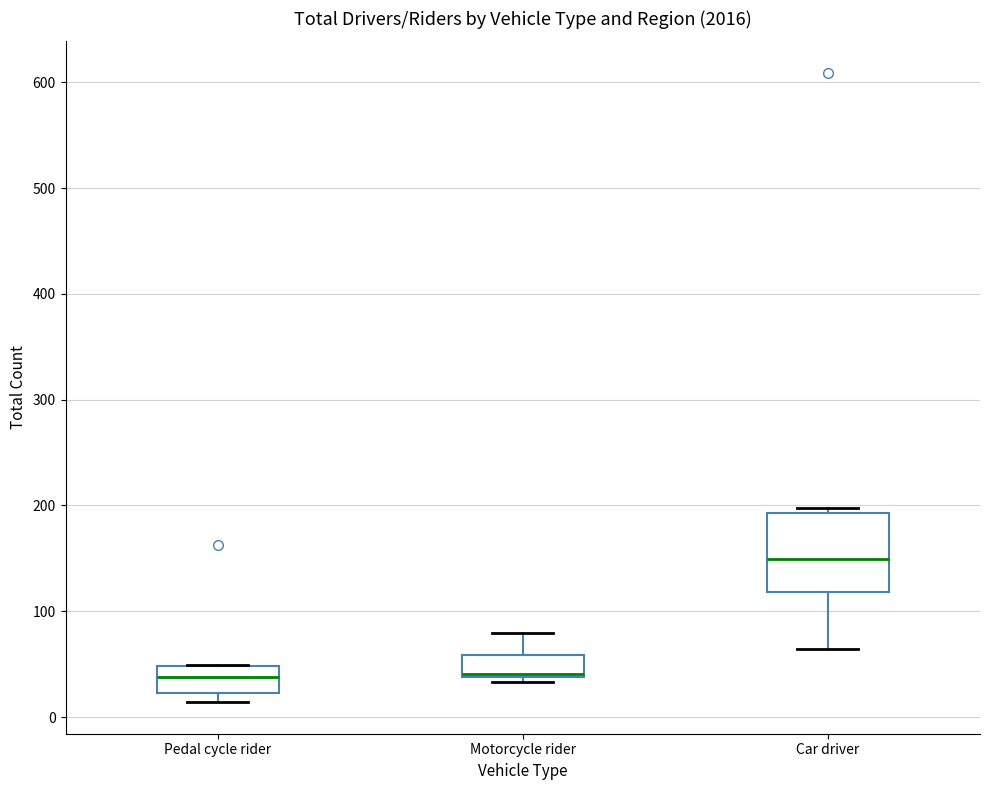

Reading left to right, transcribe this box plot: for each box, give where its median line is, the range the box spans, and where its two whiskers end, as read against the y-axis. The values are not printed on the chart, so give them approximately, as read against the axis.

Pedal cycle rider: median 40, box 20 to 50, whiskers 10 to 50
Motorcycle rider: median 40, box 40 to 60, whiskers 30 to 80
Car driver: median 150, box 120 to 190, whiskers 60 to 200